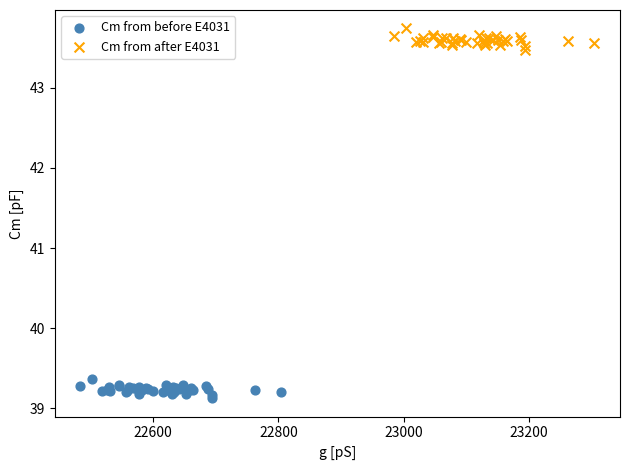

Which series reaches the minimum Y coordinate?

Cm from before E4031